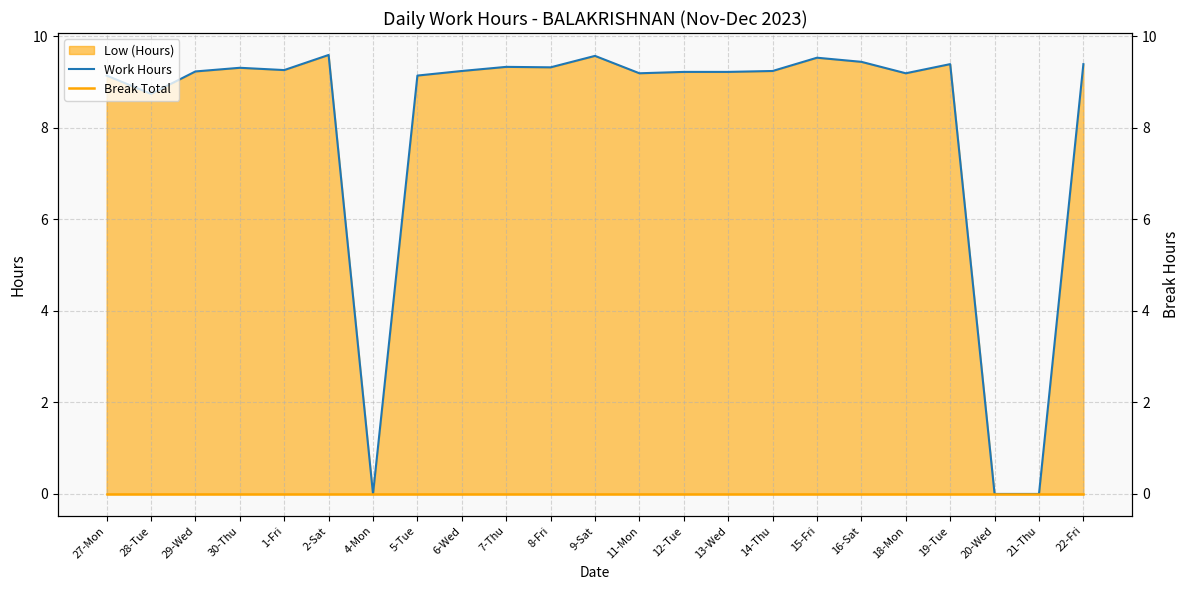

At which category is the sum across all series the highest?

2-Sat